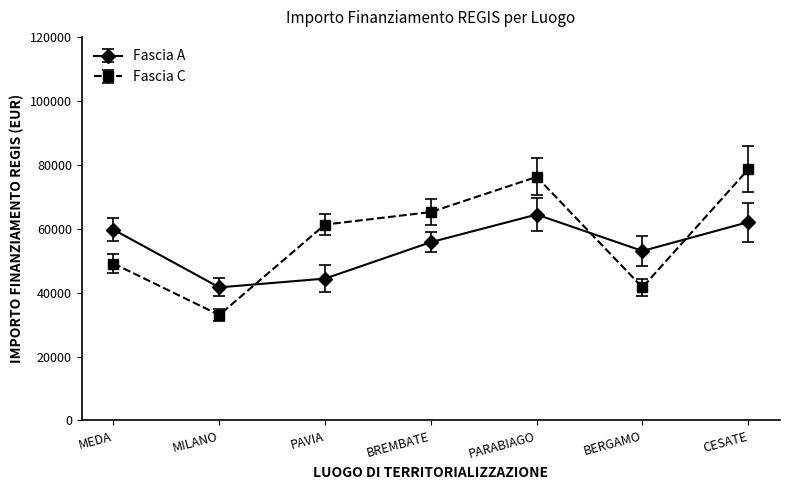

List the series in order of their overall mean, highest first.

Fascia C, Fascia A